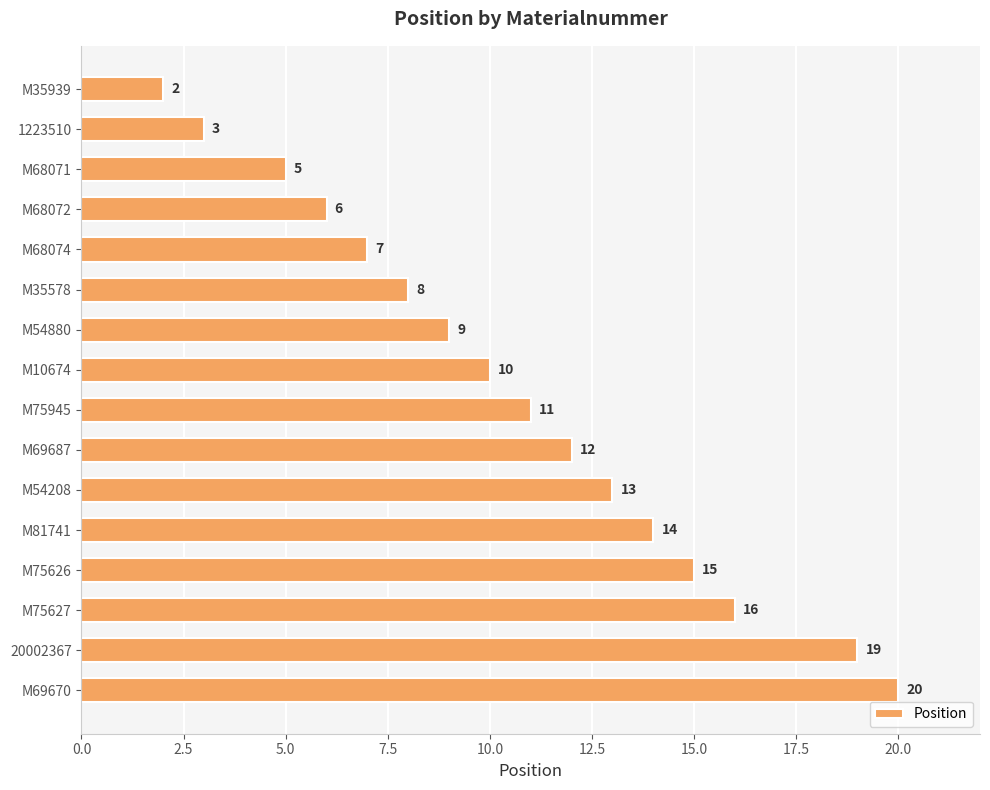

Does the chart contain stacked bars?

No